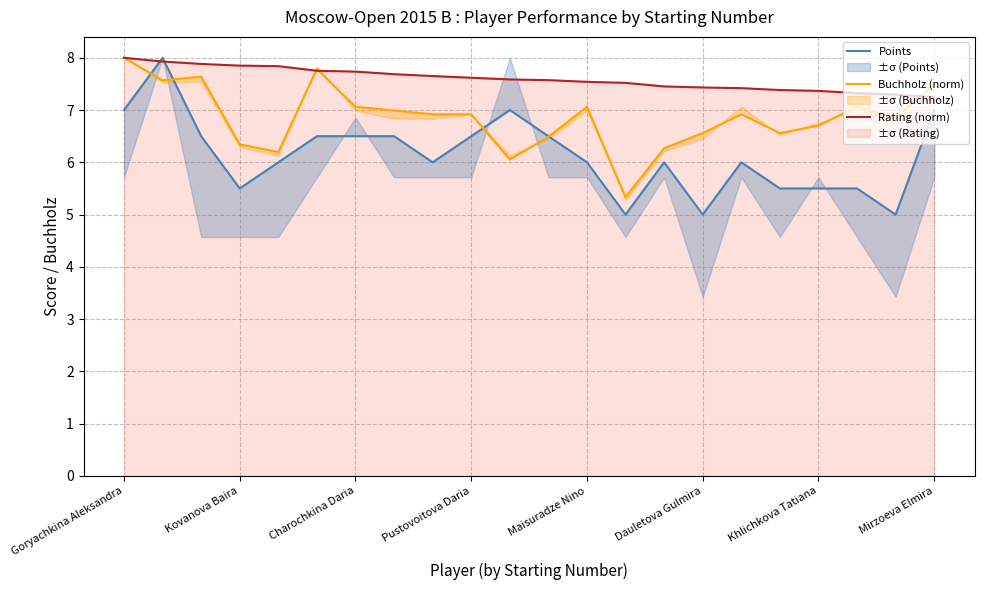

What is the highest value of the Rating (norm) series?

8.0